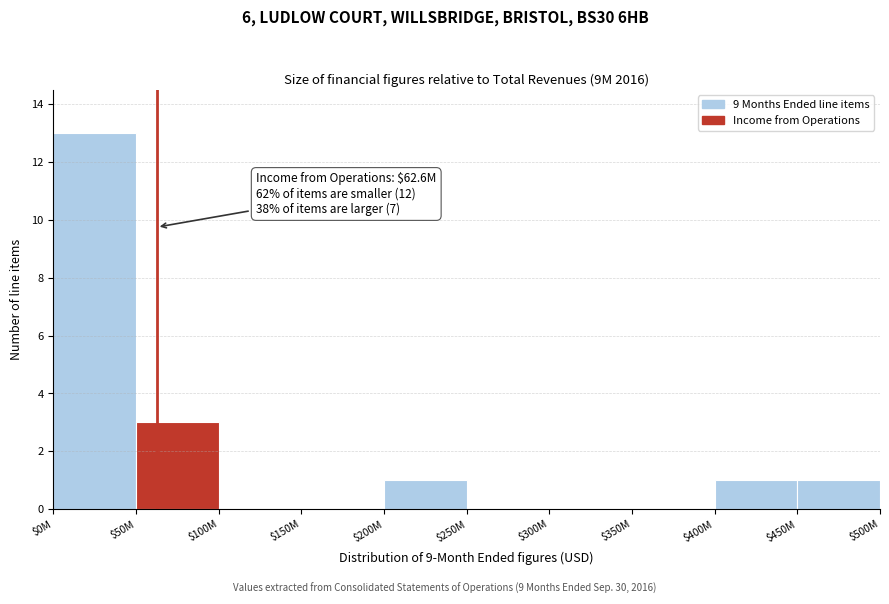

What is the maximum value shown in the chart?

13